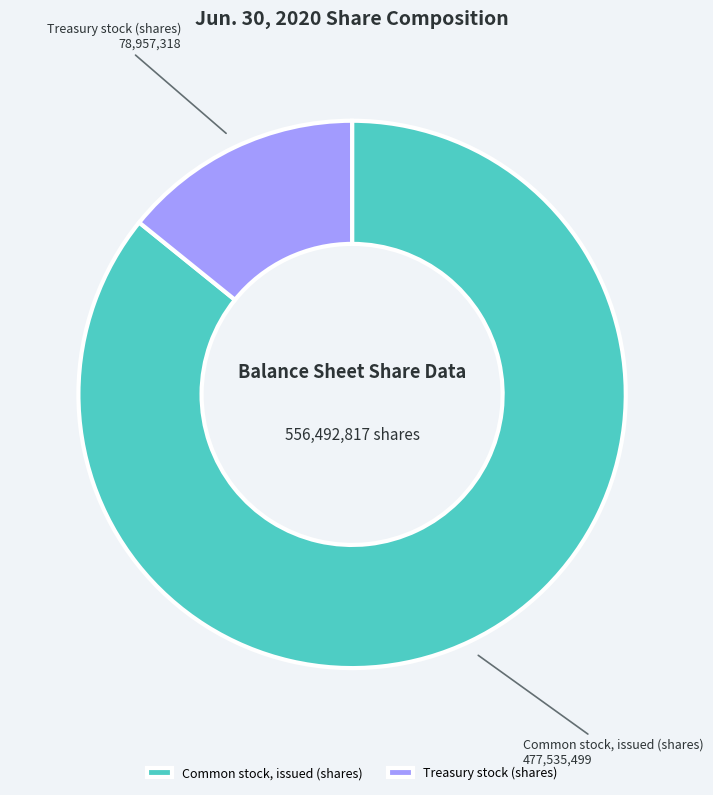

Rank the categories by value from lowest to highest.

Treasury stock (shares), Common stock, issued (shares)